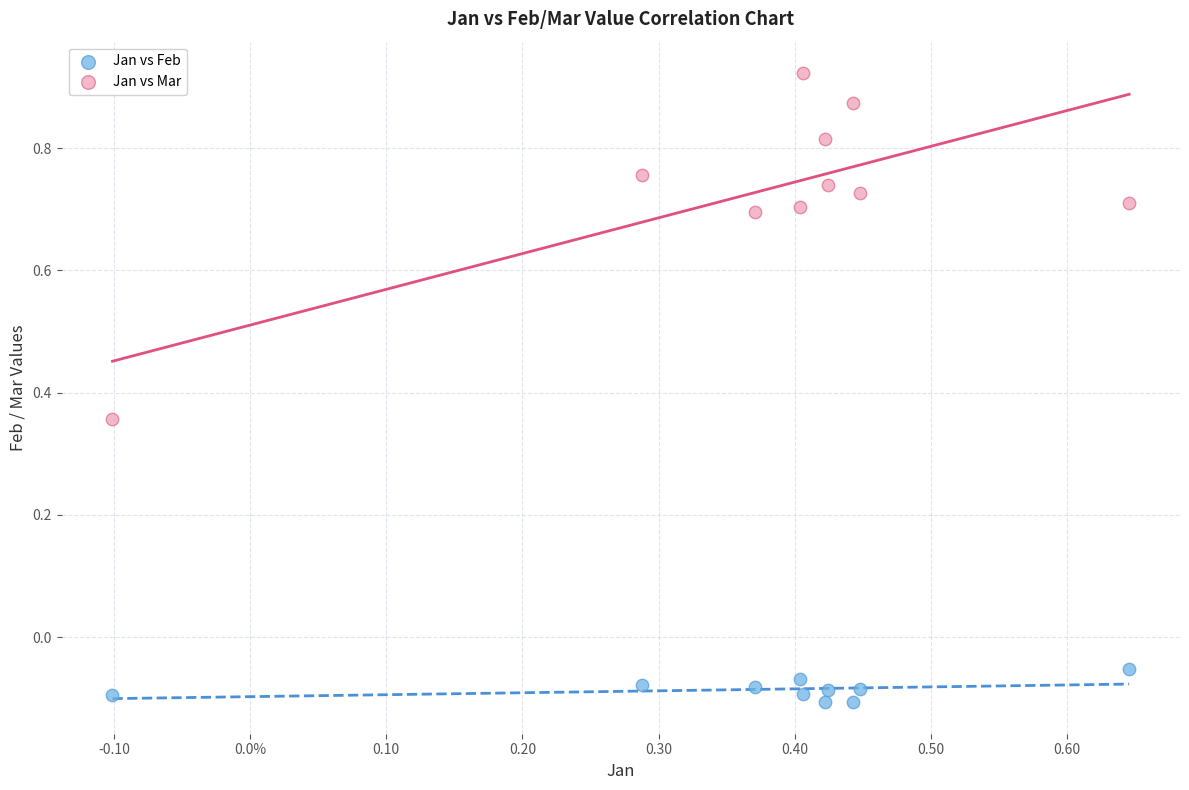

Which series reaches the maximum Y coordinate?

Jan vs Mar